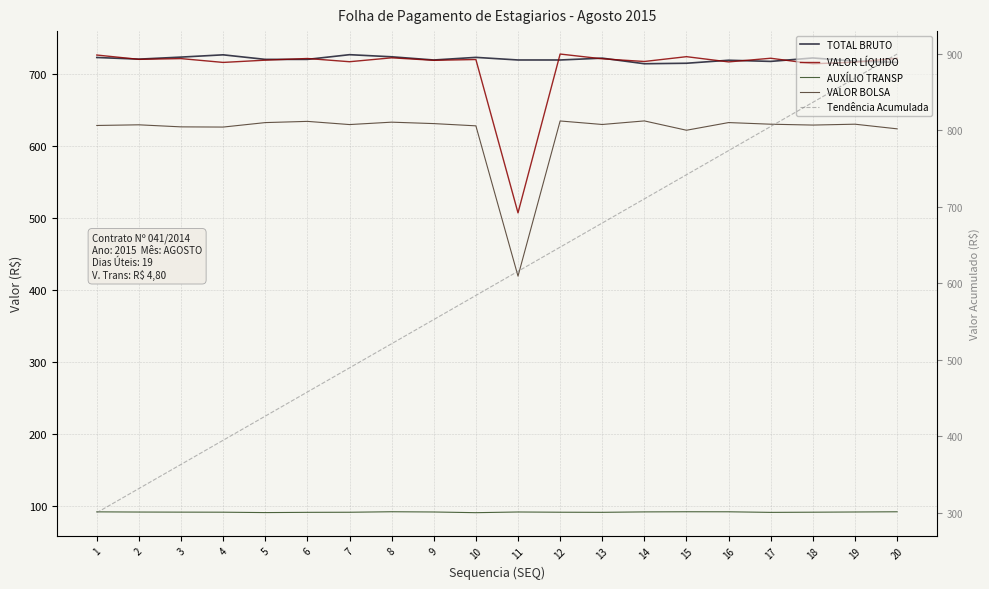

How many interior local peaks does the VALOR BOLSA series have?

7